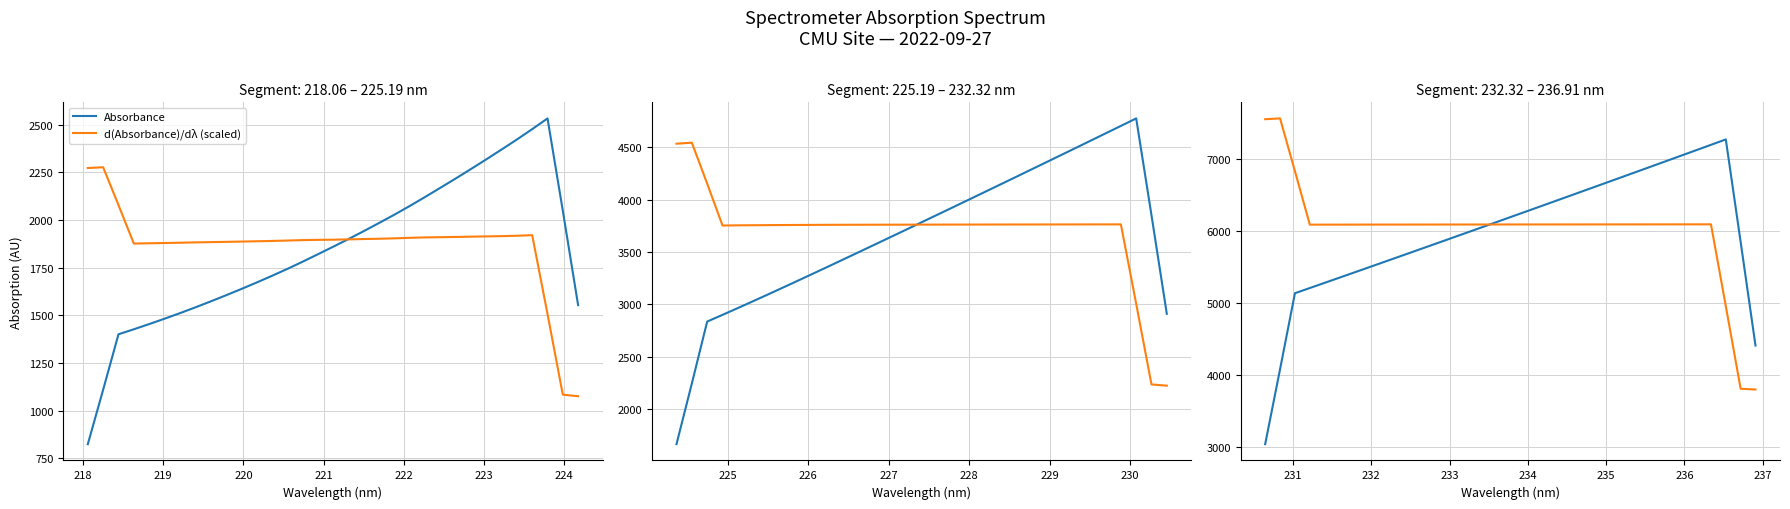

Which series has the largest total across all categories?

d(Absorbance)/dλ (scaled)